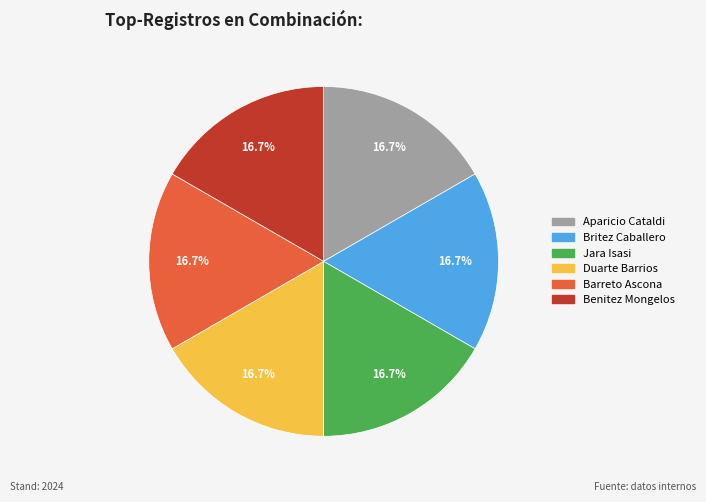

Is there a majority slice in this chart?

No